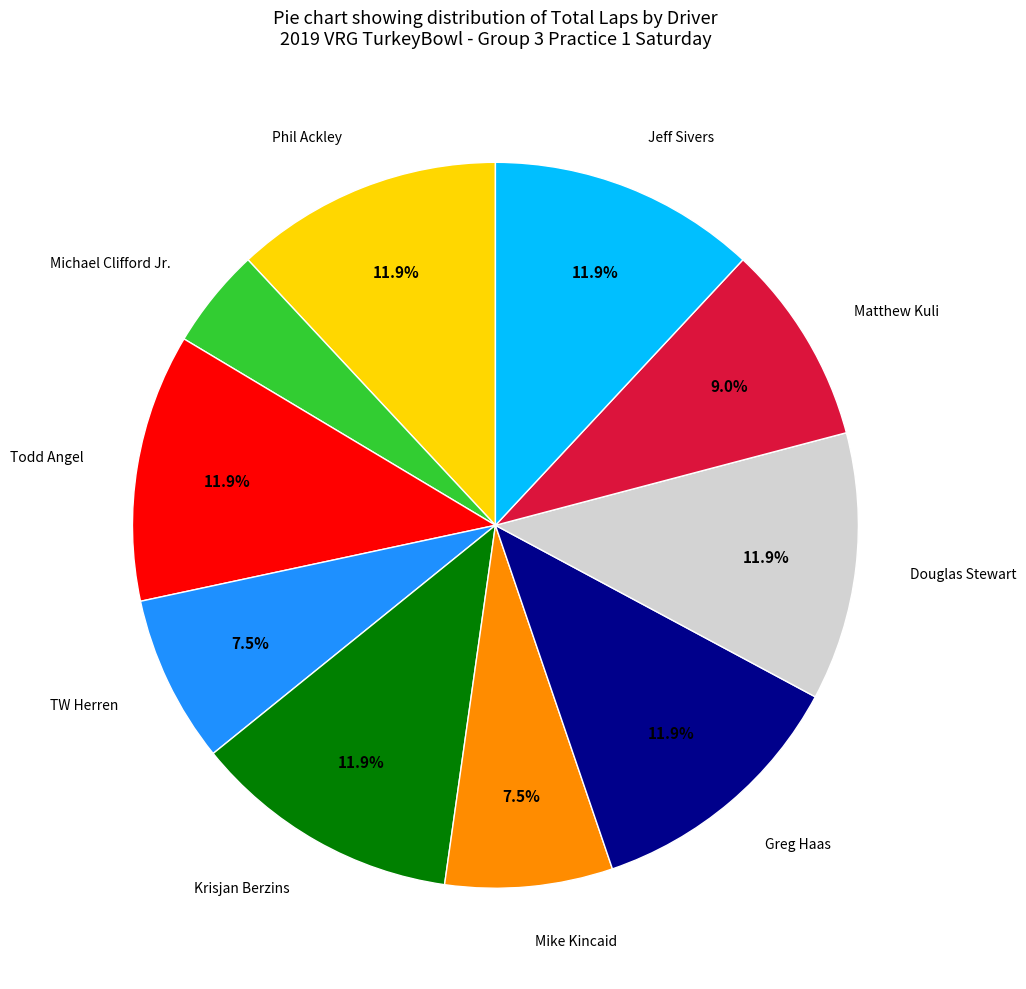

To the nearest percent, what is the difference between the largest and smallest slice percentages?

7%